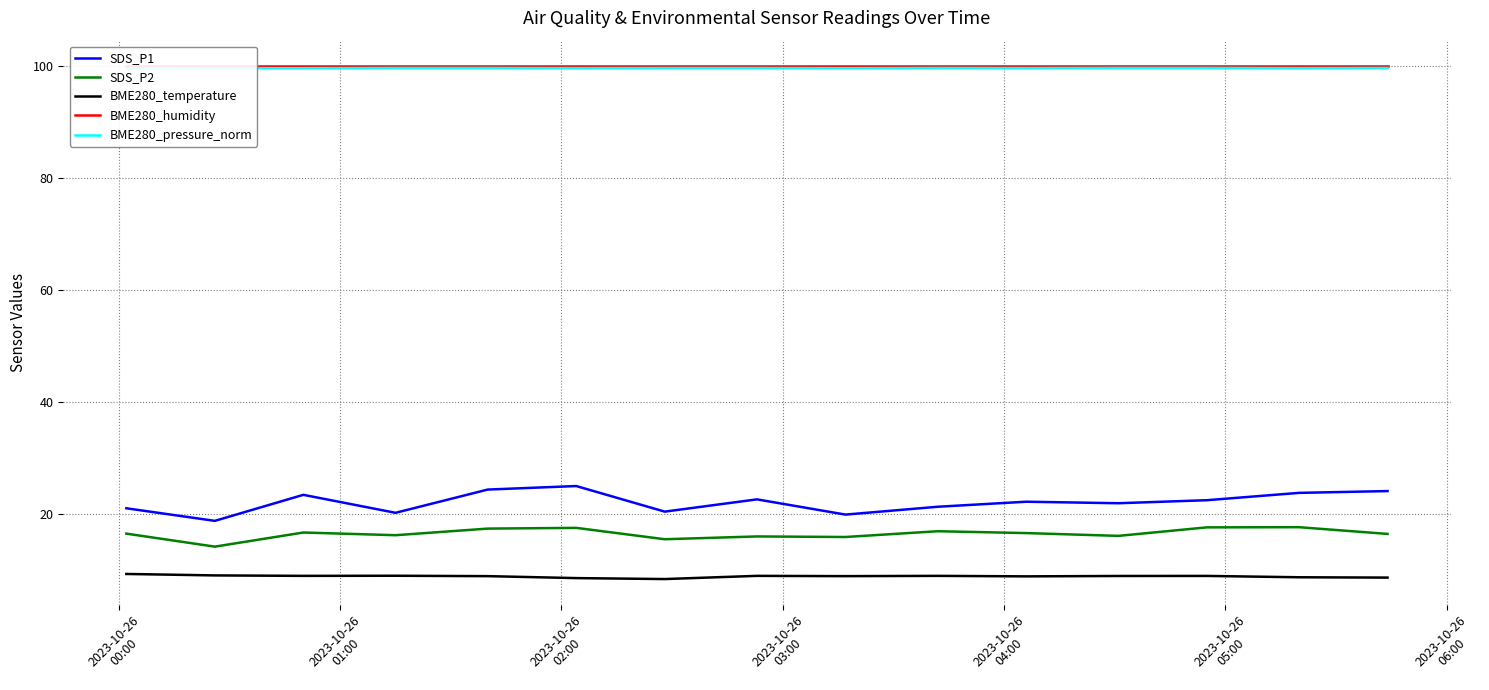

What is the lowest value of the BME280_humidity series?

100.0